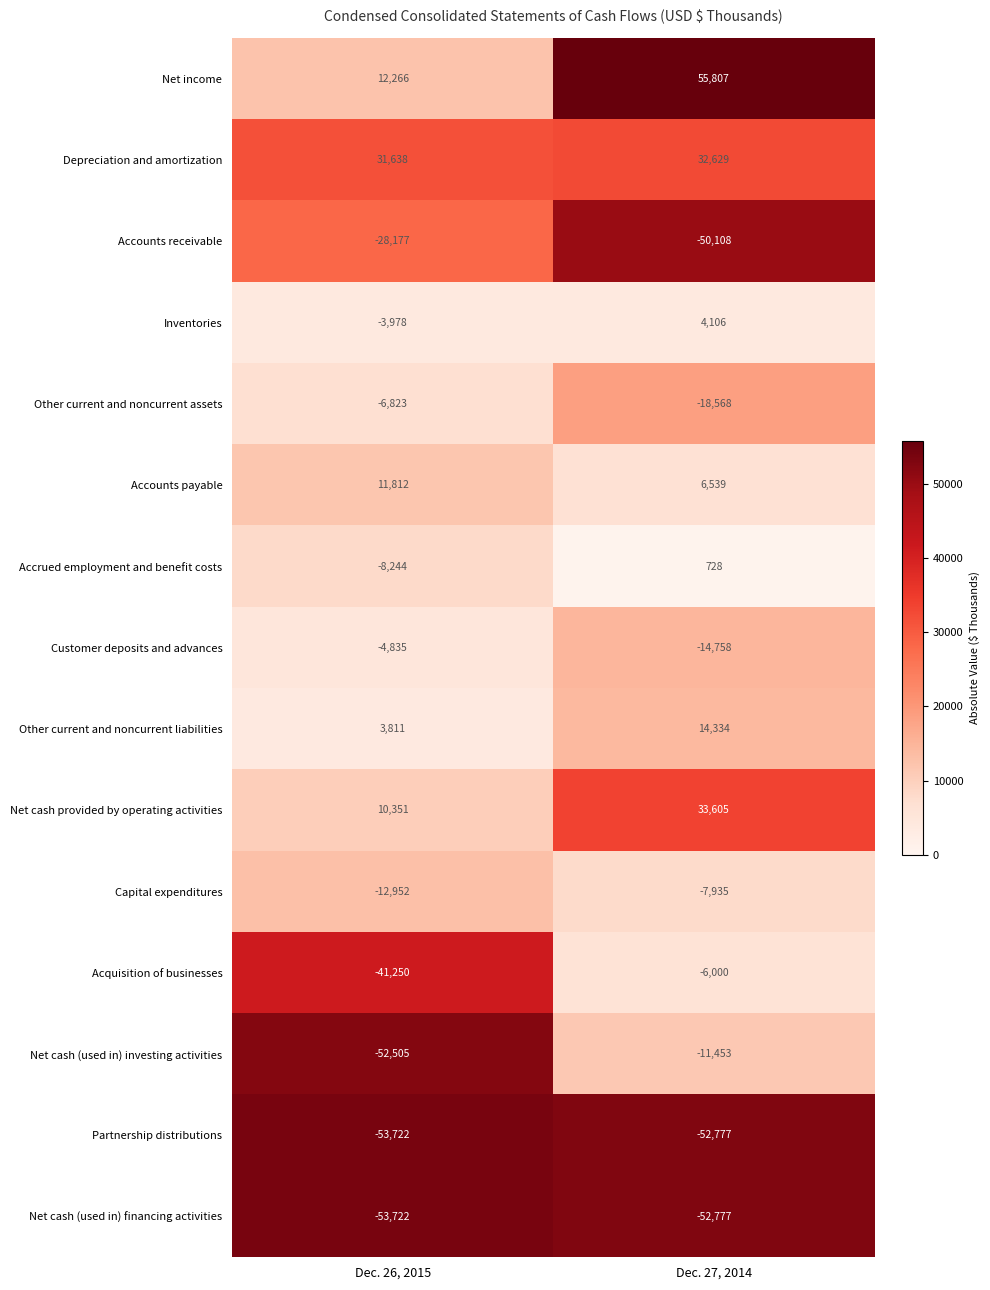

True or false: Inventories has a value of 4106 at Dec. 27, 2014.

True